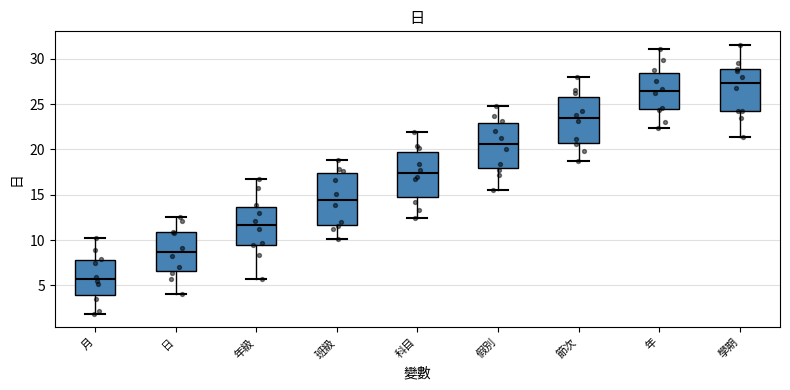

Reading left to right, read every box against the y-axis: the position of its median line, the range the box covers, and the ends of its whiskers. The values are not printed on the chart, so give them approximately, as read against the axis.

月: median 5.5, box 4.0 to 8.0, whiskers 2.0 to 10.0
日: median 8.5, box 6.5 to 11.0, whiskers 4.0 to 12.5
年級: median 11.5, box 9.5 to 13.5, whiskers 5.5 to 16.5
班級: median 14.5, box 11.5 to 17.5, whiskers 10.0 to 19.0
科目: median 17.5, box 15.0 to 19.5, whiskers 12.5 to 22.0
假別: median 20.5, box 18.0 to 23.0, whiskers 15.5 to 25.0
節次: median 23.5, box 20.5 to 25.5, whiskers 18.5 to 28.0
年: median 26.5, box 24.5 to 28.5, whiskers 22.5 to 31.0
學期: median 27.5, box 24.0 to 29.0, whiskers 21.5 to 31.5